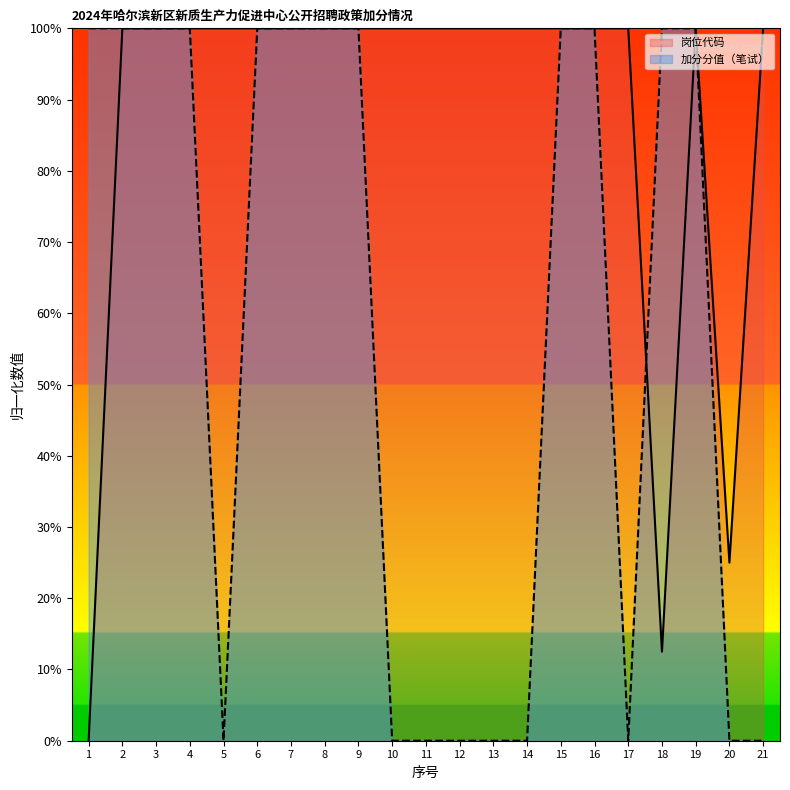

How many lines are shown in the chart?

2